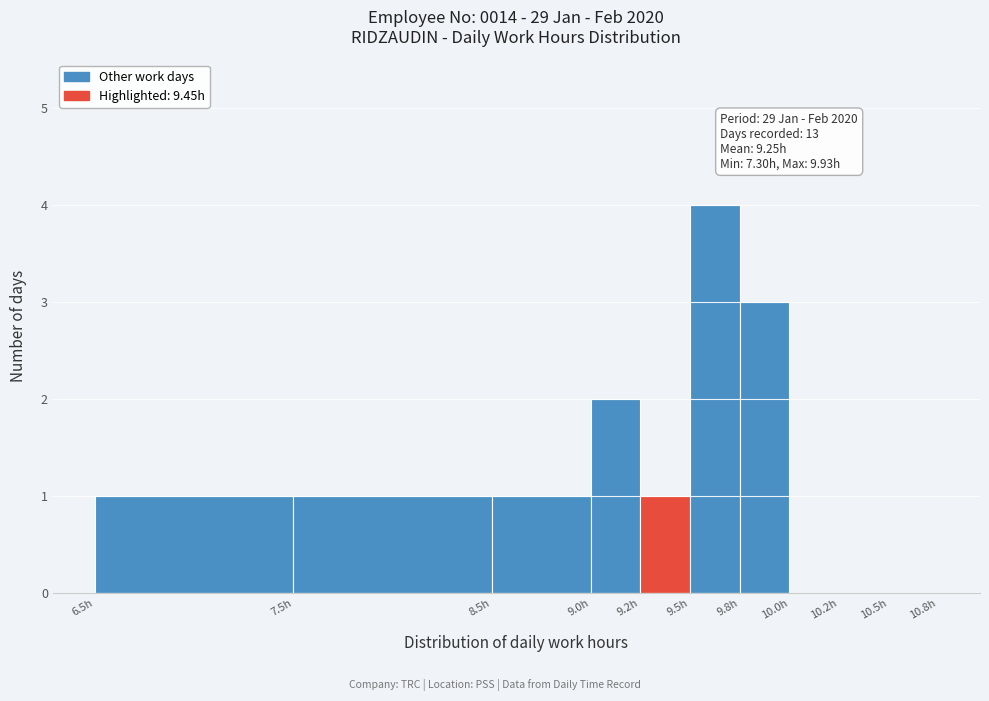

Reading left to right, list all the values displayed in this chart.

6.5h=1	7.5h=1	8.5h=1	9.0h=2	9.2h=1	9.5h=4	9.8h=3	10.0h=0	10.2h=0	10.5h=0